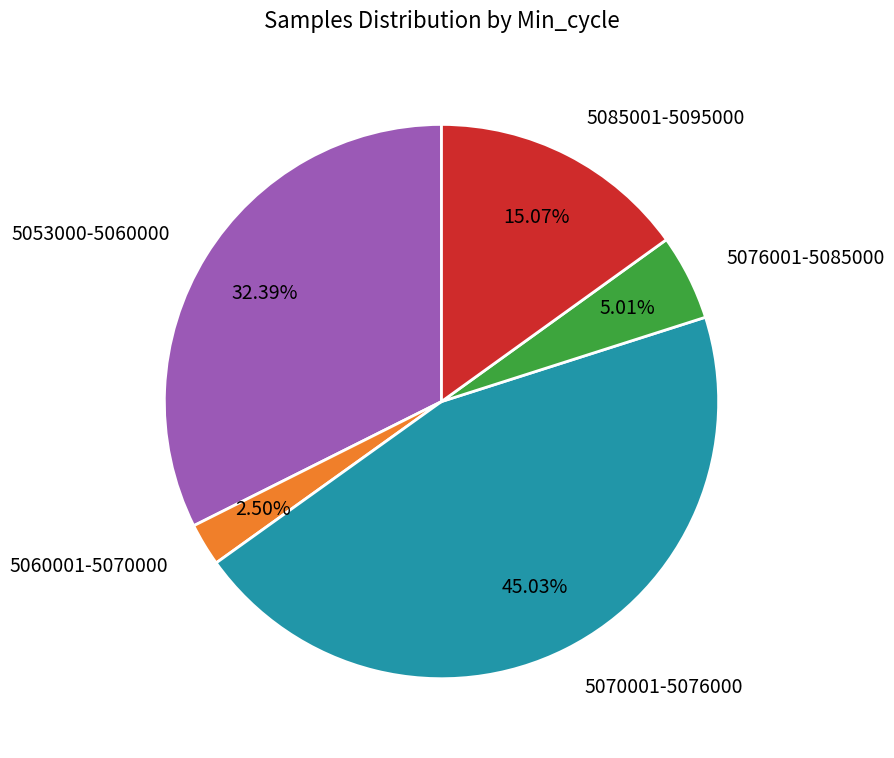

Do 5053000-5060000 and 5085001-5095000 together represent more than half of the pie?

No